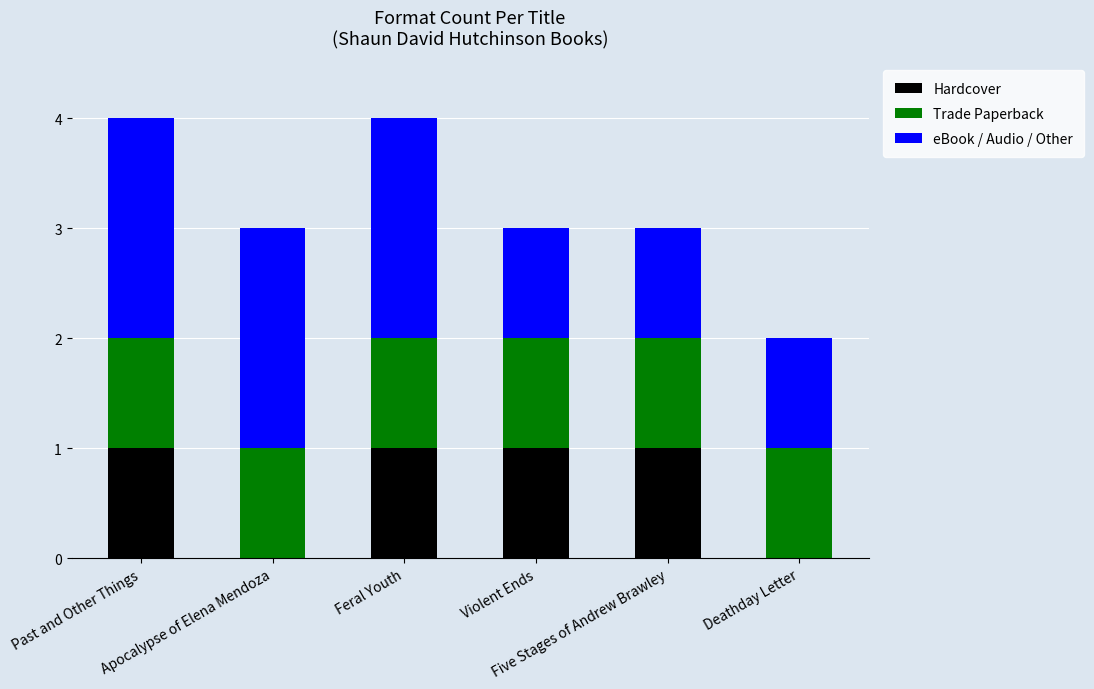

Does the chart contain stacked bars?

Yes